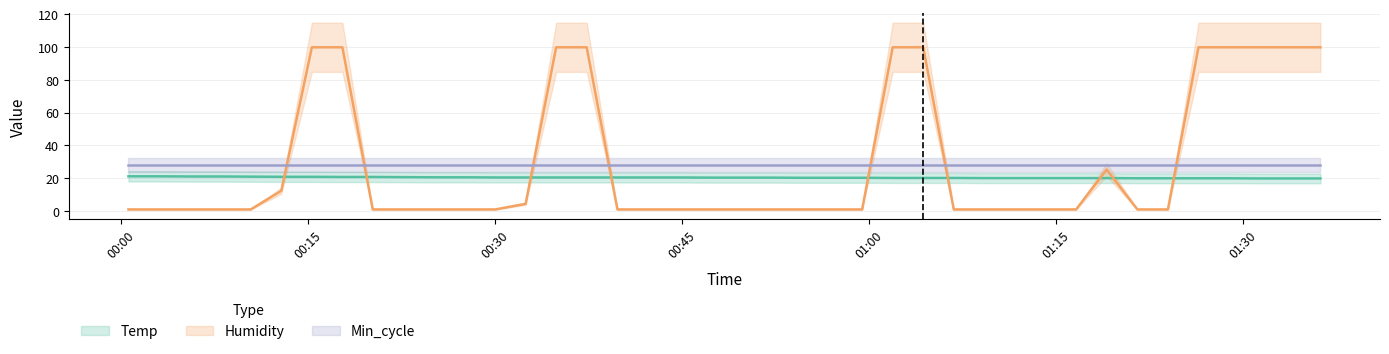

At which category is the sum across all series the highest?

2022/07/22 00:15:19